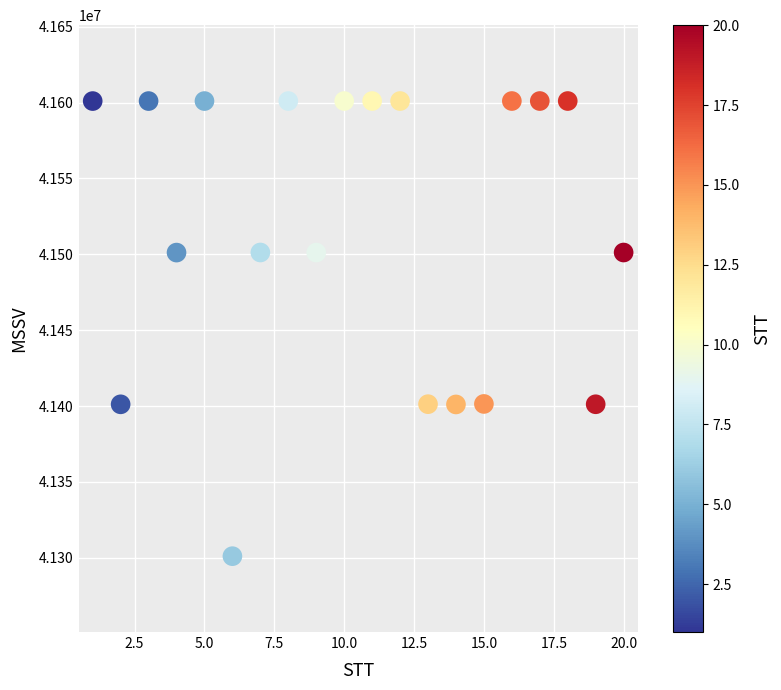

What is the range of Y values (max minus min)?

300032